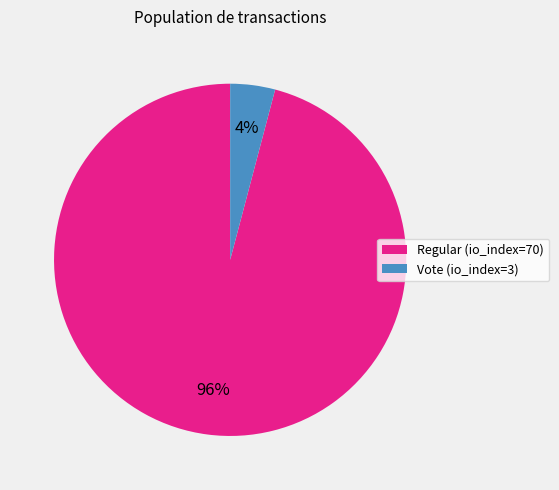

Is it true that Regular (io_index=70) is 89% of the pie?

False